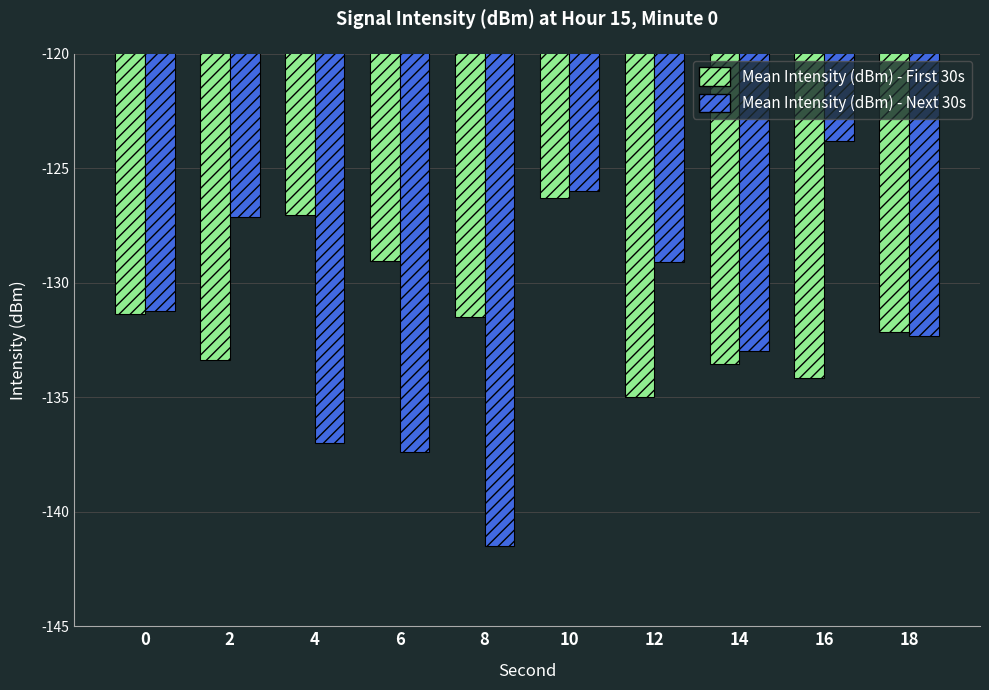

Is the value of Mean Intensity (dBm) - Next 30s at 16 greater than the value of Mean Intensity (dBm) - First 30s at 18?

Yes